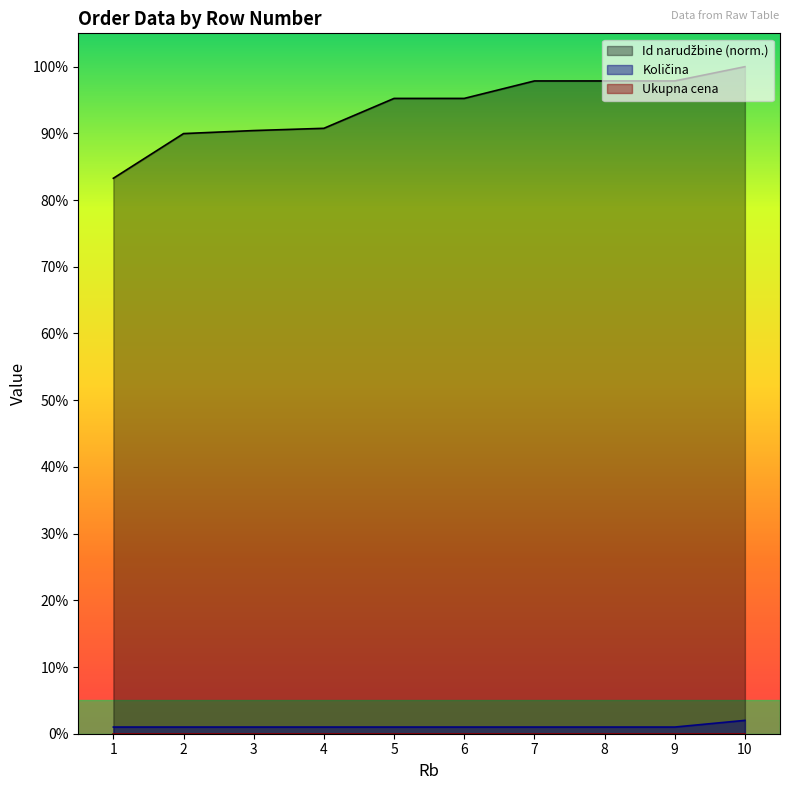

What is the maximum value shown in the chart?

100.0